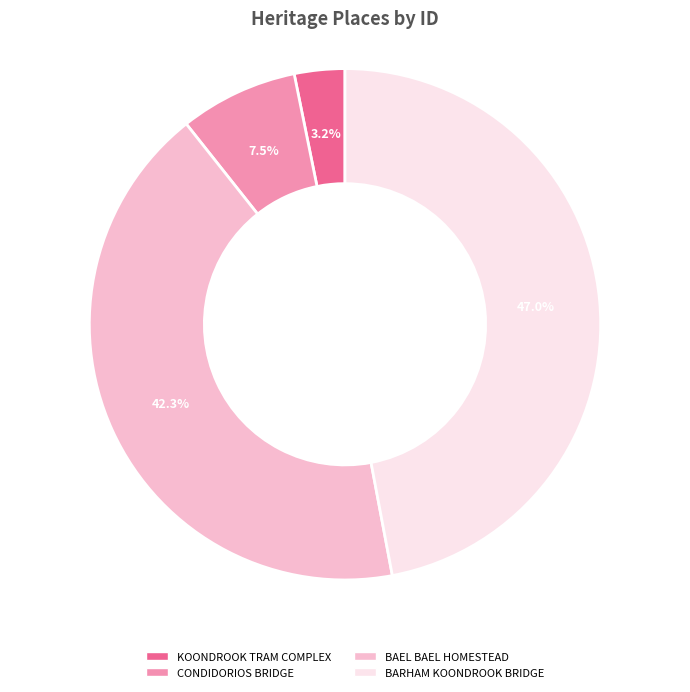

Which slice is the smallest?

KOONDROOK TRAM COMPLEX